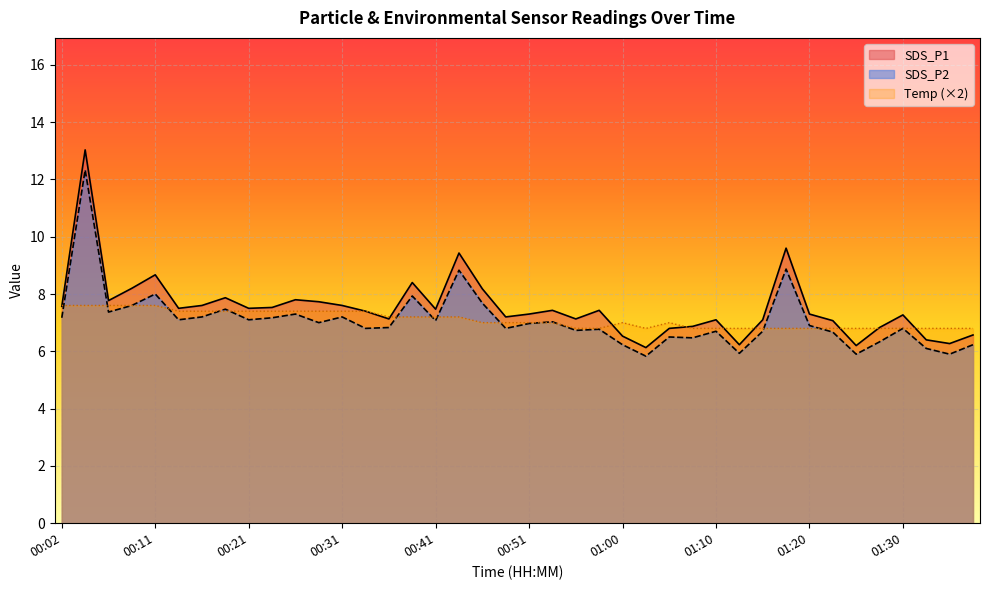

True or false: SDS_P2 has more than 2 points higher than both neighbors.

True